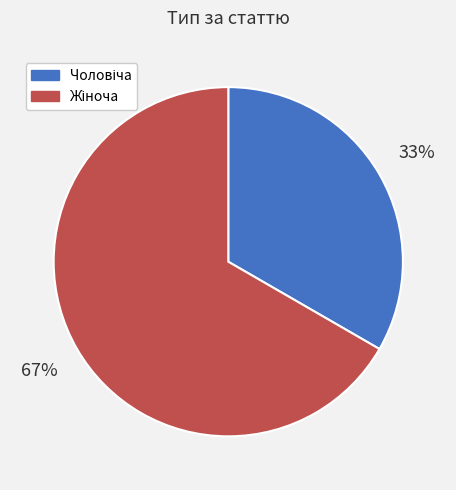

To the nearest percent, what is the average slice percentage?

50%